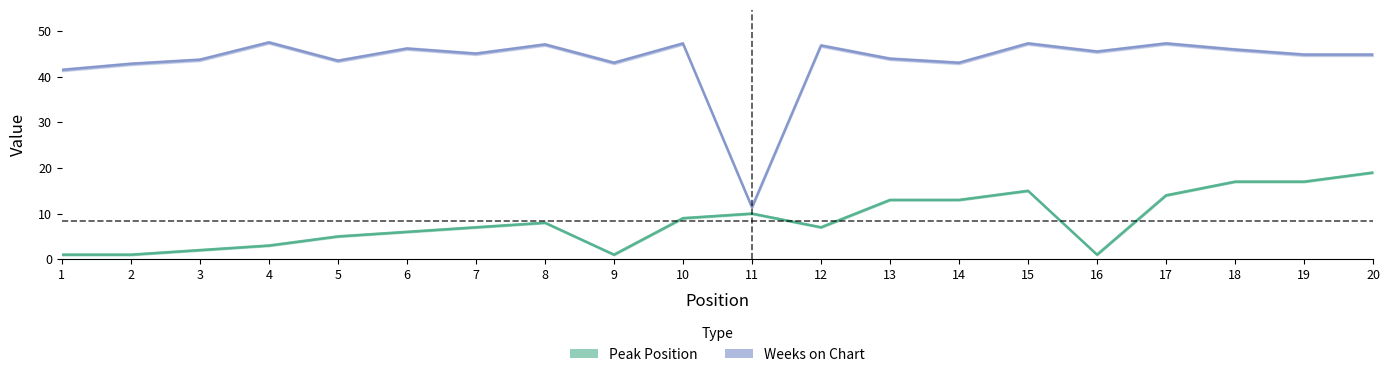

True or false: Weeks on Chart and Peak Position cross at least once.

False